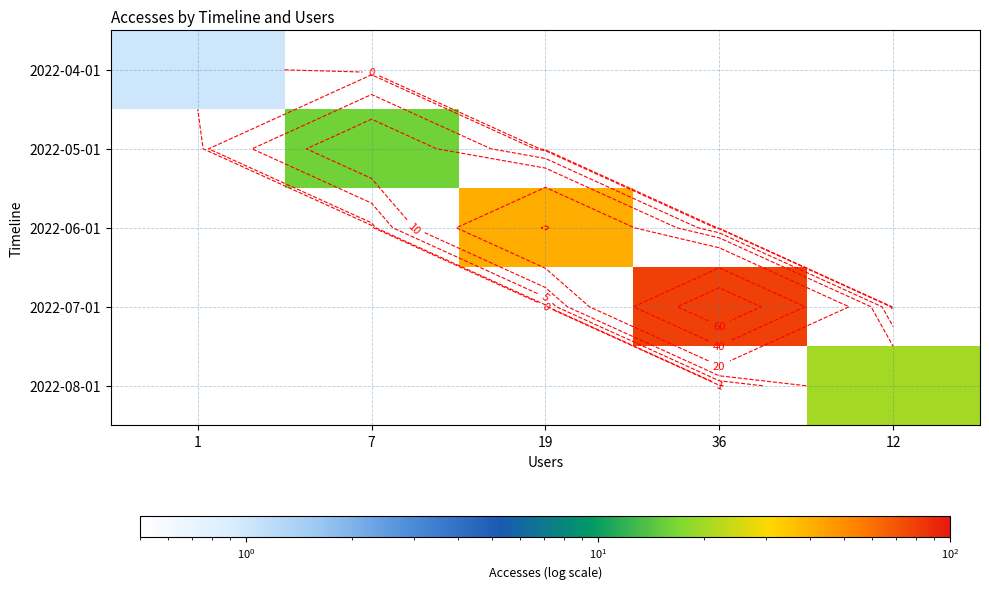

At how many categories does at least one series exceed 8?

4